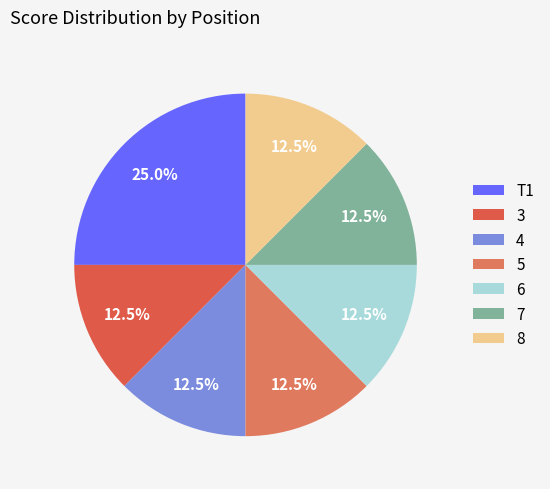

How many slices are in this pie chart?

7